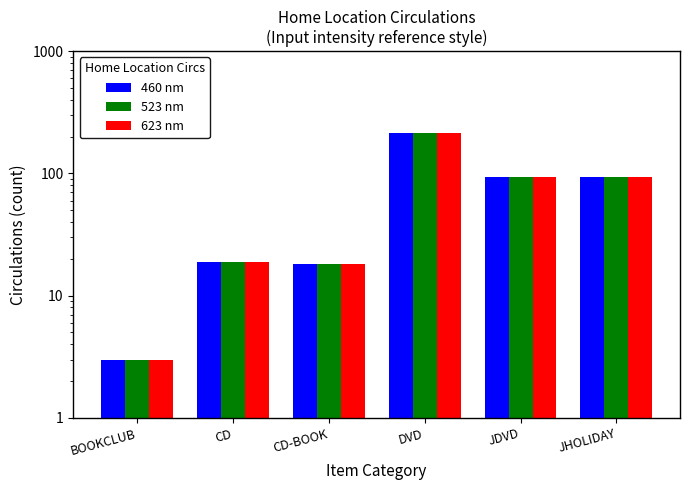

How many groups of bars are there?

6